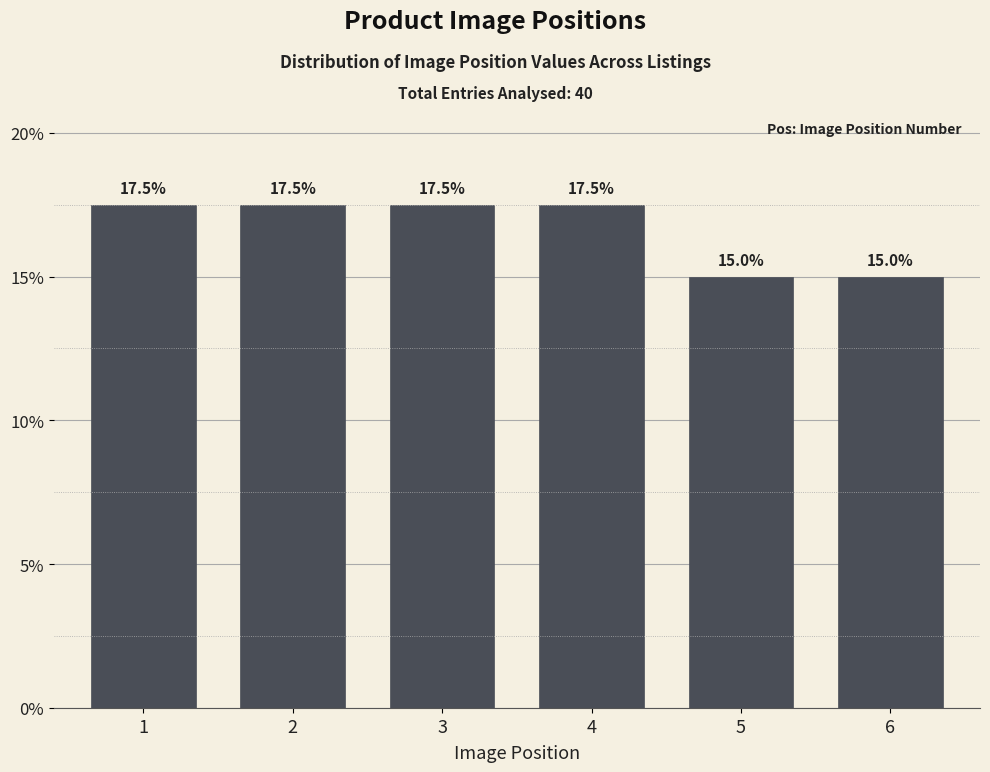

Reading right to left, list all the values displayed in this chart.

6=15.0	5=15.0	4=17.5	3=17.5	2=17.5	1=17.5